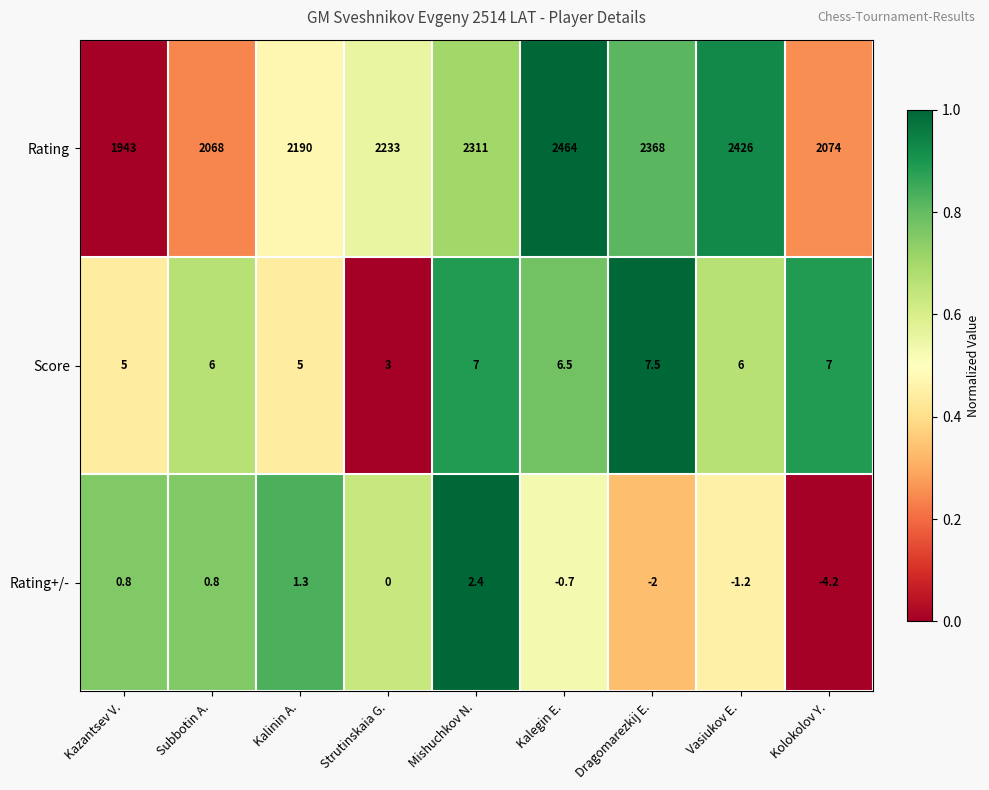

Which series has the largest total across all categories?

Rating